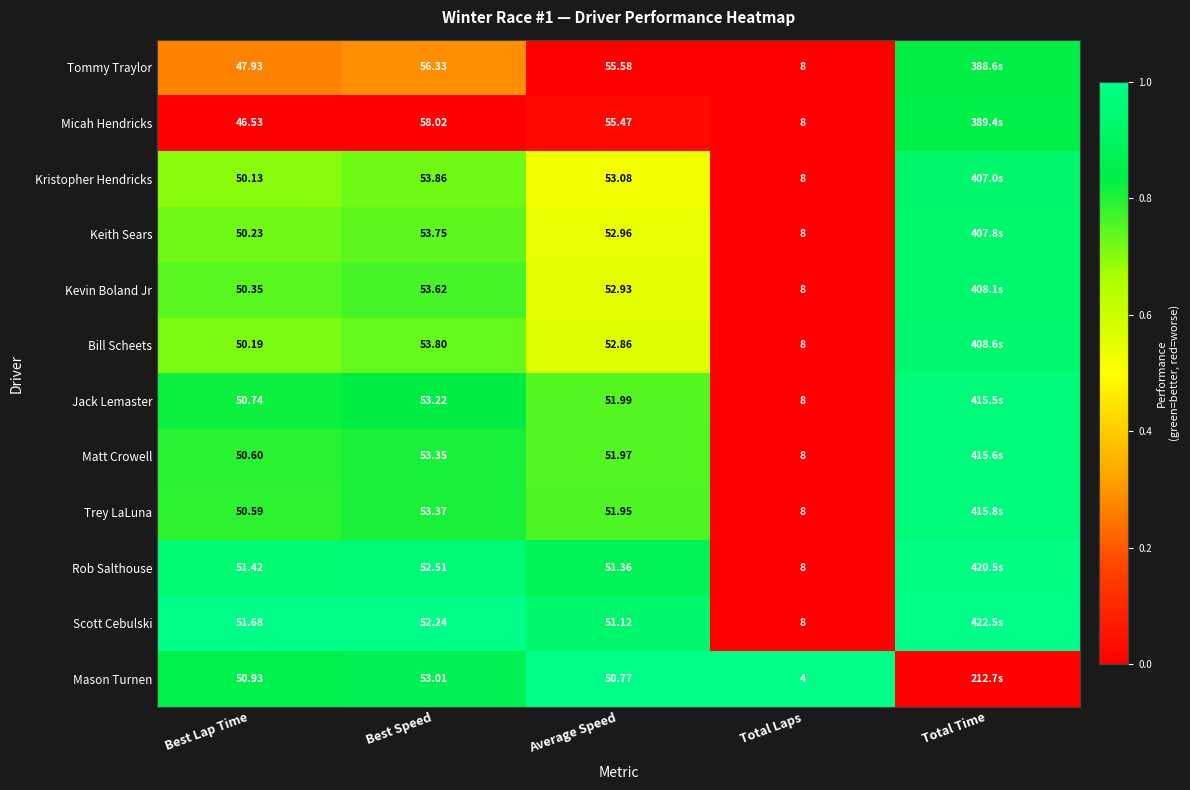

Is the value of Jack Lemaster at Total Laps greater than the value of Kristopher Hendricks at Best Lap Time?

No